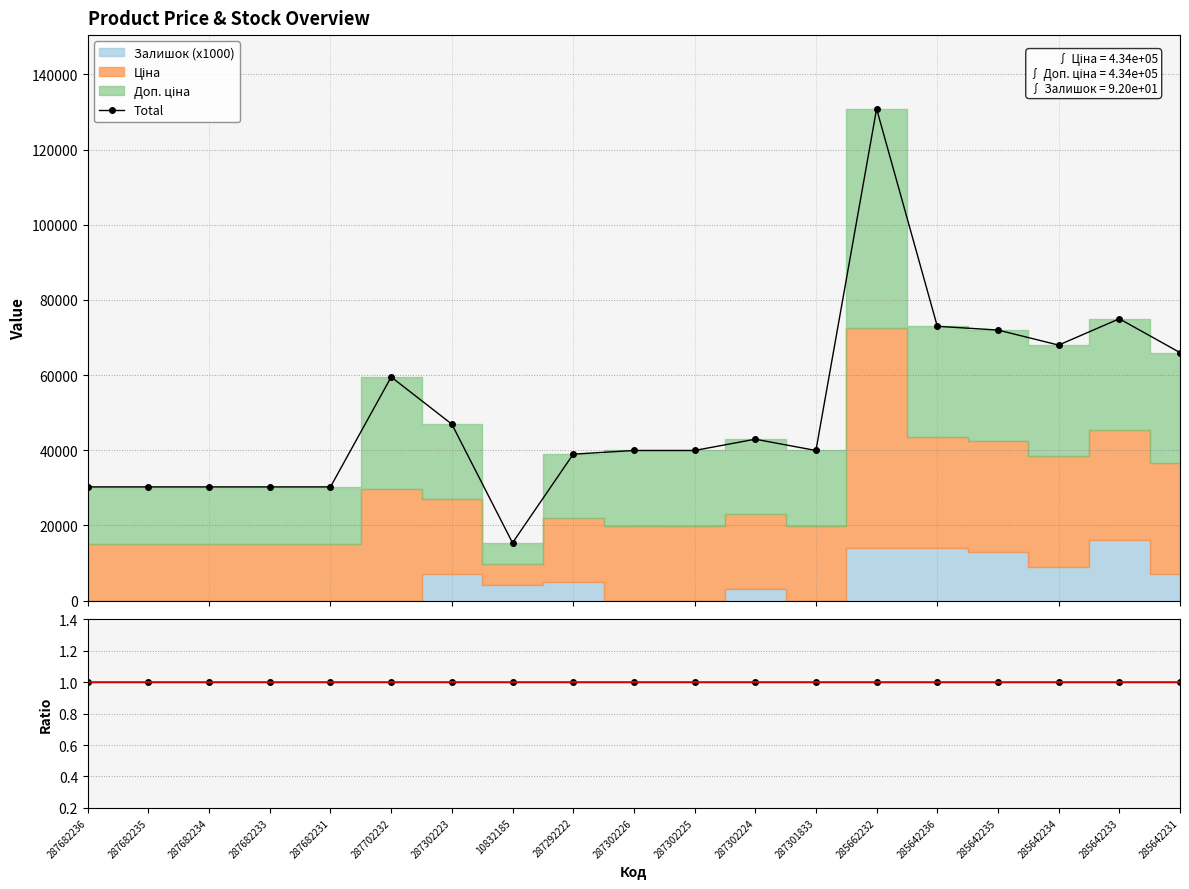

Reading right to left, transcribe all the data shown in this chart.

Total: 285642231=65983.0	285642233=74983.0	285642234=67983.0	285642235=71983.0	285642236=72983.0	285662232=130853.1	287301833=39928.3	287302224=42928.3	287302225=39928.3	287302226=39928.3	287292222=38952.7	10832185=15347.6	287302223=46928.3	287702232=59494.5	287682231=30240.0	287682233=30240.0	287682234=30240.0	287682235=30240.0	287682236=30240.0
Ціна/Доп. ціна: 285642231=1.0	285642233=1.0	285642234=1.0	285642235=1.0	285642236=1.0	285662232=1.0	287301833=1.0	287302224=1.0	287302225=1.0	287302226=1.0	287292222=1.0	10832185=1.0	287302223=1.0	287702232=1.0	287682231=1.0	287682233=1.0	287682234=1.0	287682235=1.0	287682236=1.0